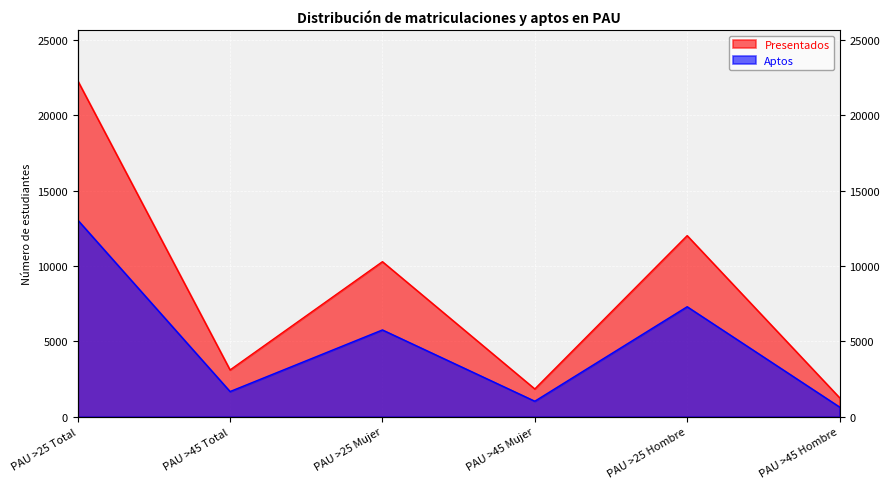

List the series in order of their overall mean, highest first.

Presentados, Aptos